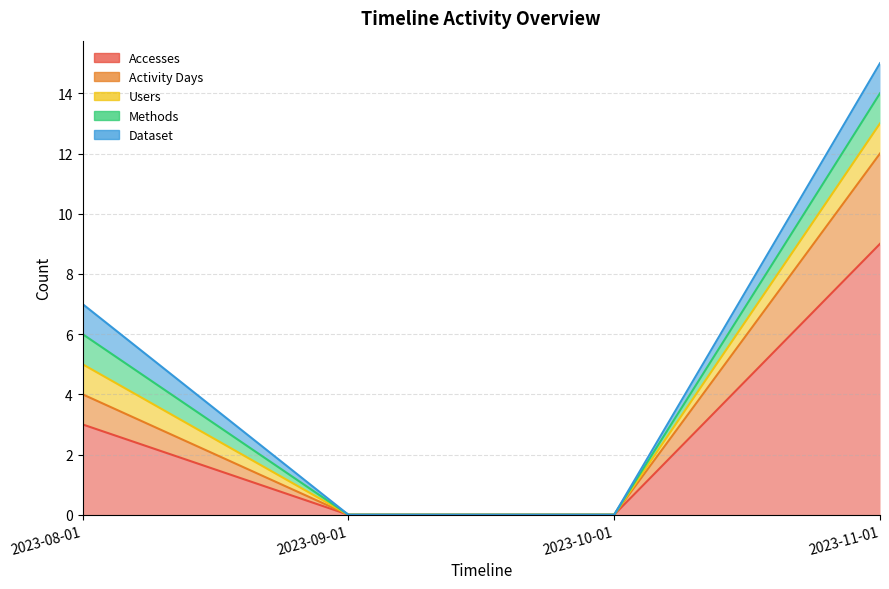

Reading left to right, transcribe all the data shown in this chart.

Accesses: 2023-08-01=3	2023-09-01=0	2023-10-01=0	2023-11-01=9
Activity Days: 2023-08-01=1	2023-09-01=0	2023-10-01=0	2023-11-01=3
Users: 2023-08-01=1	2023-09-01=0	2023-10-01=0	2023-11-01=1
Methods: 2023-08-01=1	2023-09-01=0	2023-10-01=0	2023-11-01=1
Dataset: 2023-08-01=1	2023-09-01=0	2023-10-01=0	2023-11-01=1